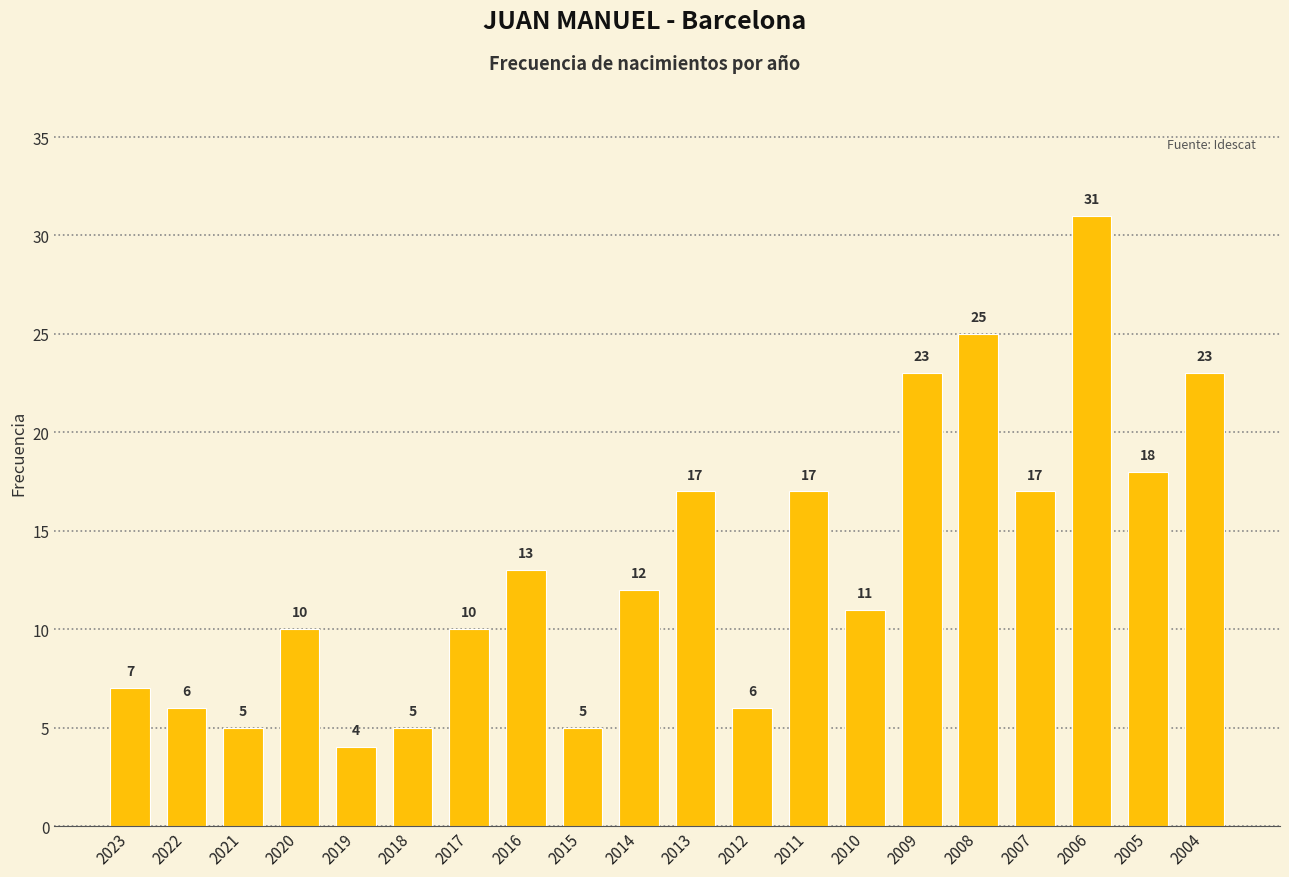

At which category does the chart reach its minimum across all series?

2019